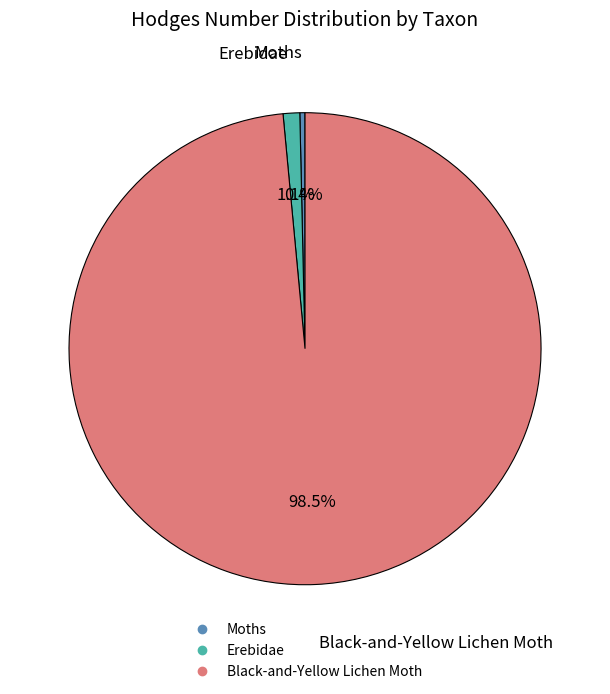

How many slices are in this pie chart?

3